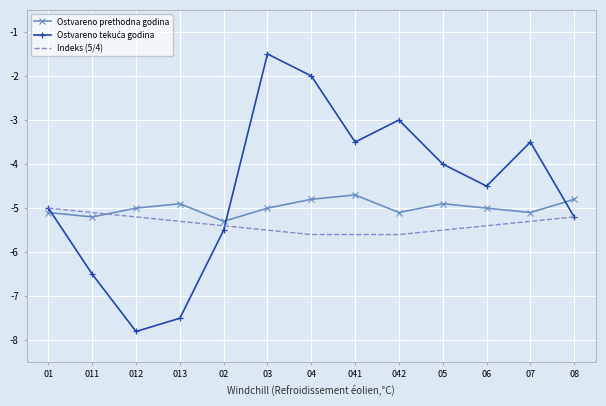

What is the minimum value for Ostvareno prethodna godina?

-5.3